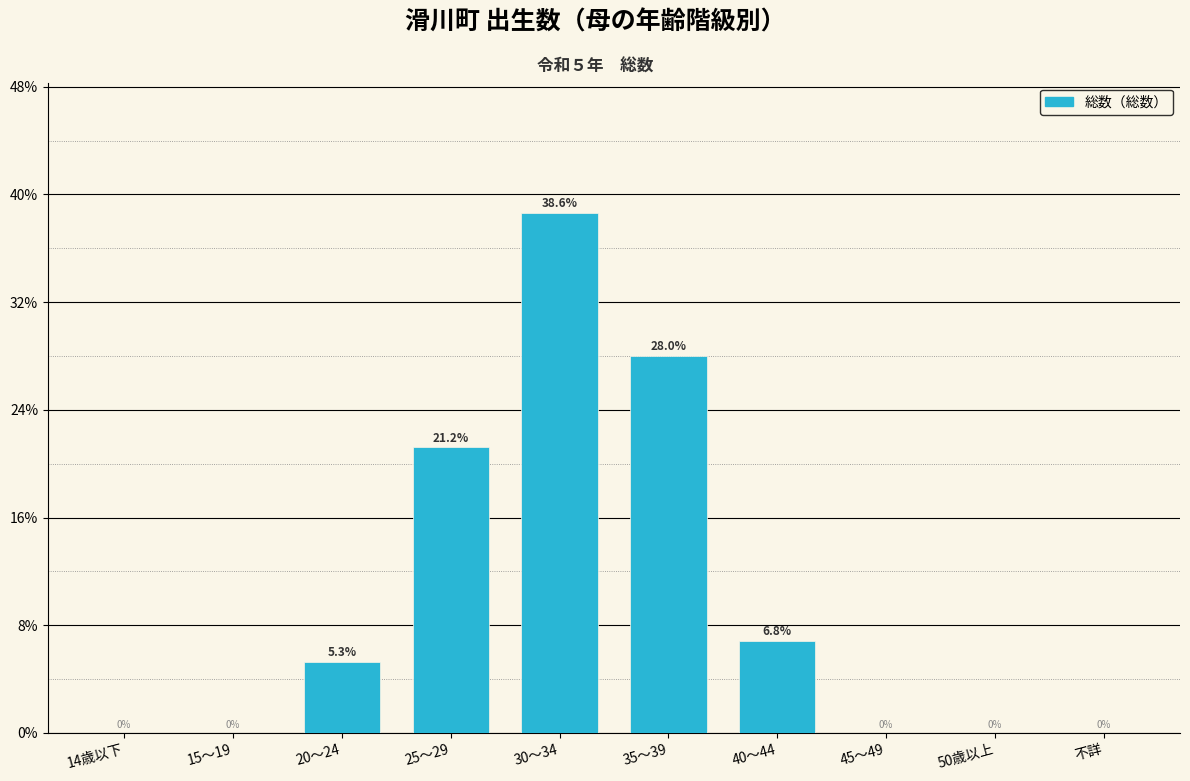

Between 20～24 and 30～34, which is larger?

30～34